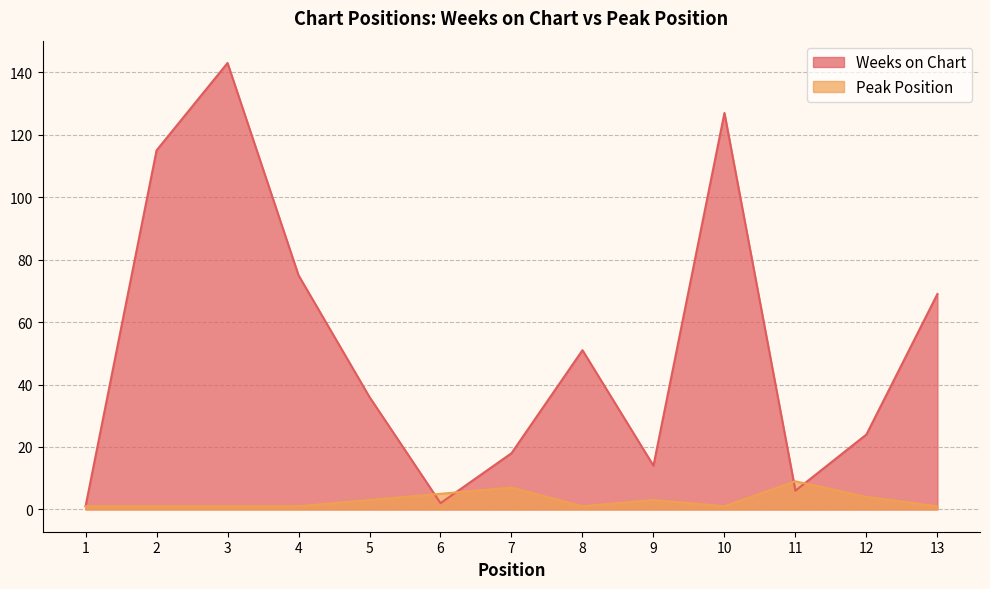

Reading left to right, transcribe all the data shown in this chart.

Weeks on Chart: 1=1	2=115	3=143	4=75	5=36	6=2	7=18	8=51	9=14	10=127	11=6	12=24	13=69
Peak Position: 1=1	2=1	3=1	4=1	5=3	6=5	7=7	8=1	9=3	10=1	11=9	12=4	13=1